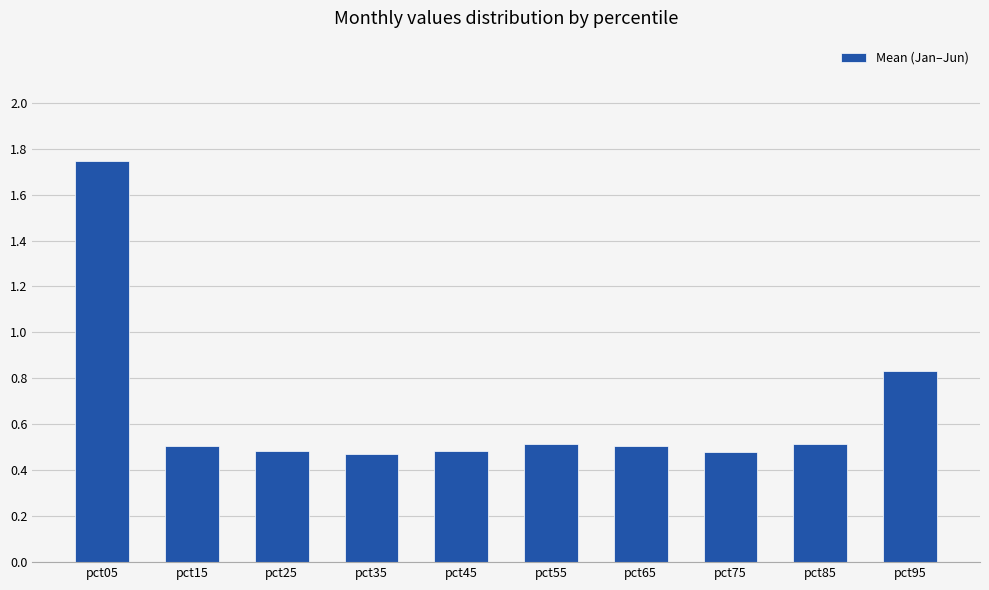

What is the sum of the values at pct65 and pct15?

1.0